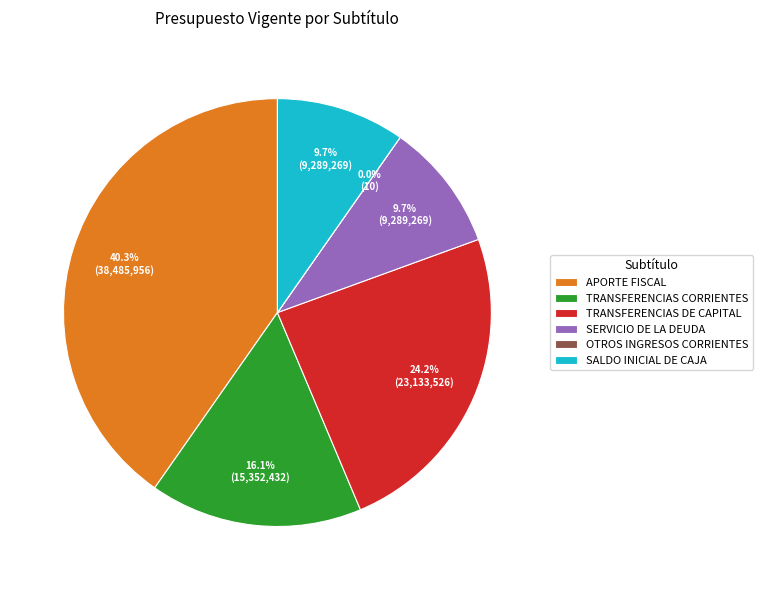

Do SALDO INICIAL DE CAJA and TRANSFERENCIAS DE CAPITAL together represent more than half of the pie?

No